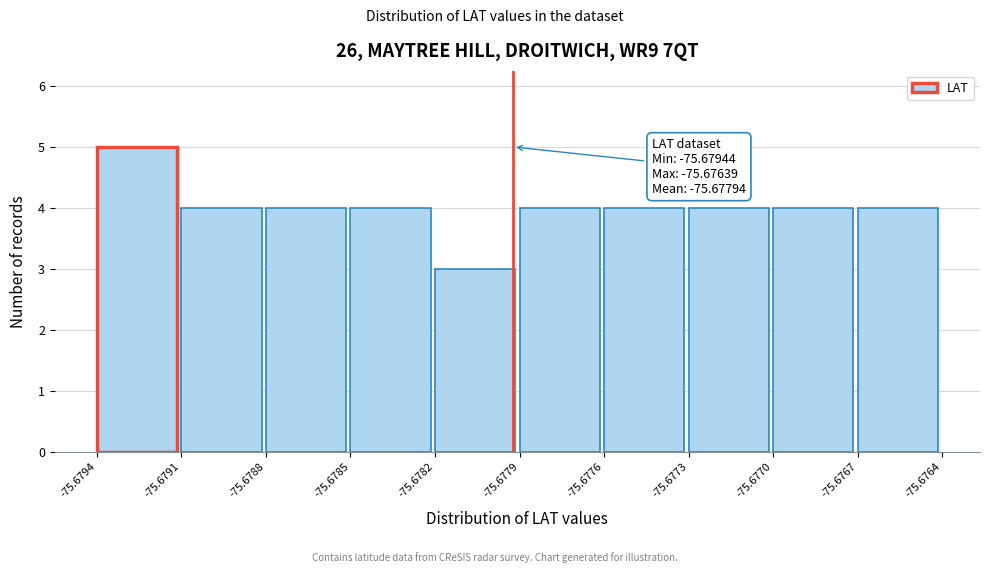

Reading left to right, list all the values displayed in this chart.

5	4	4	4	3	4	4	4	4	4